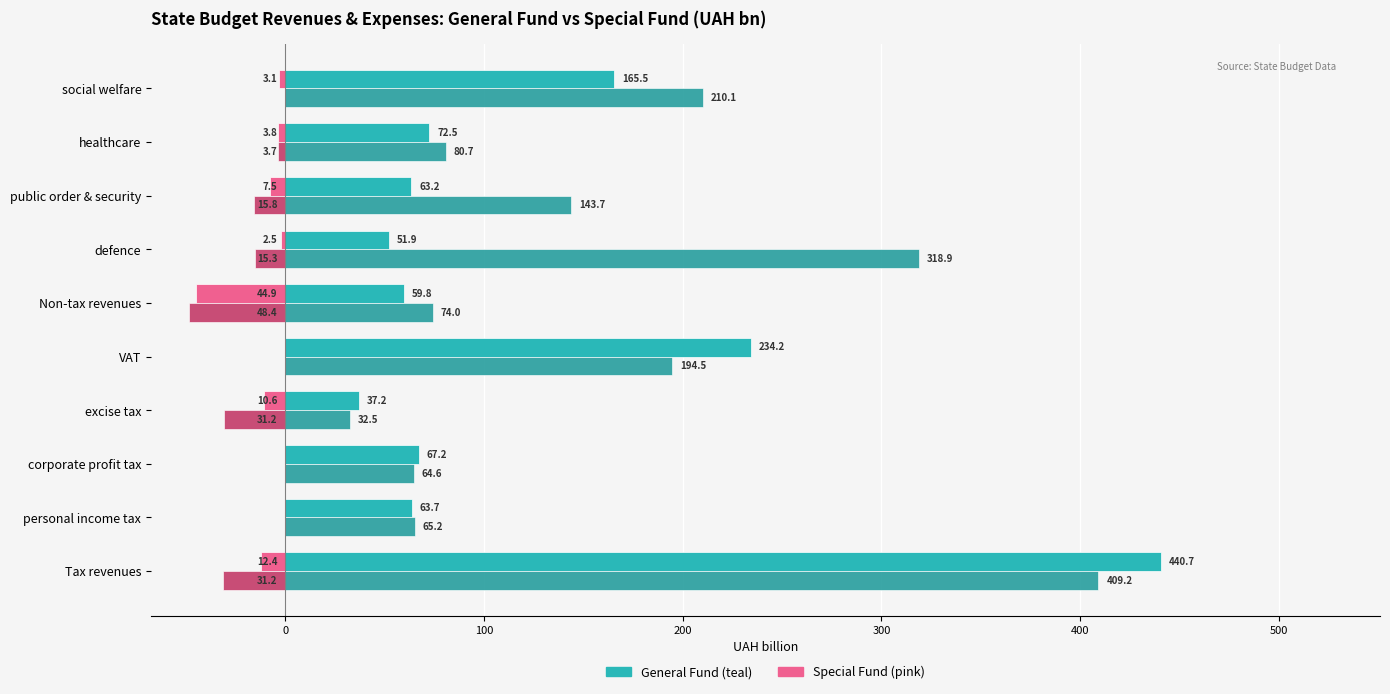

At which category does the chart reach its peak across all series?

Tax revenues